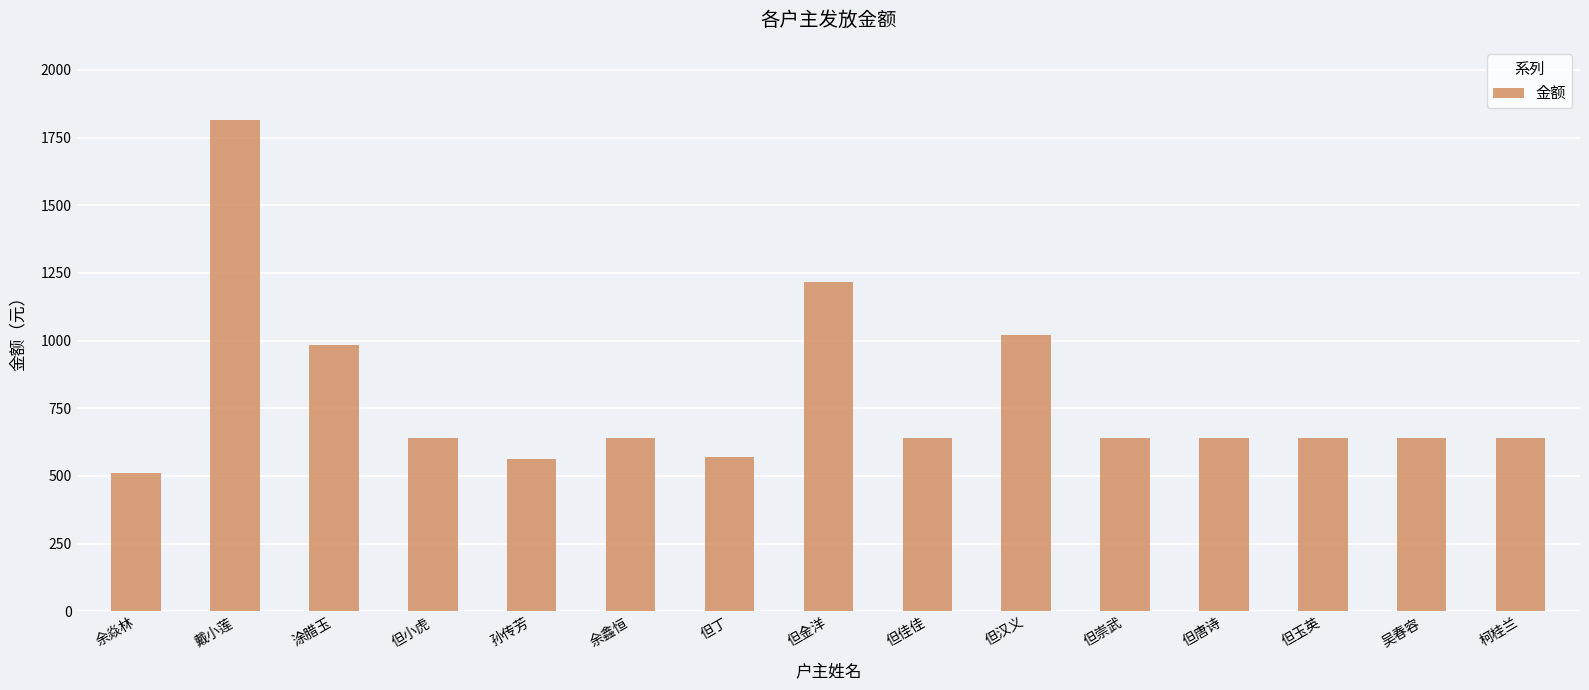

Which has a higher value, 余鑫恒 or 但丁?

余鑫恒